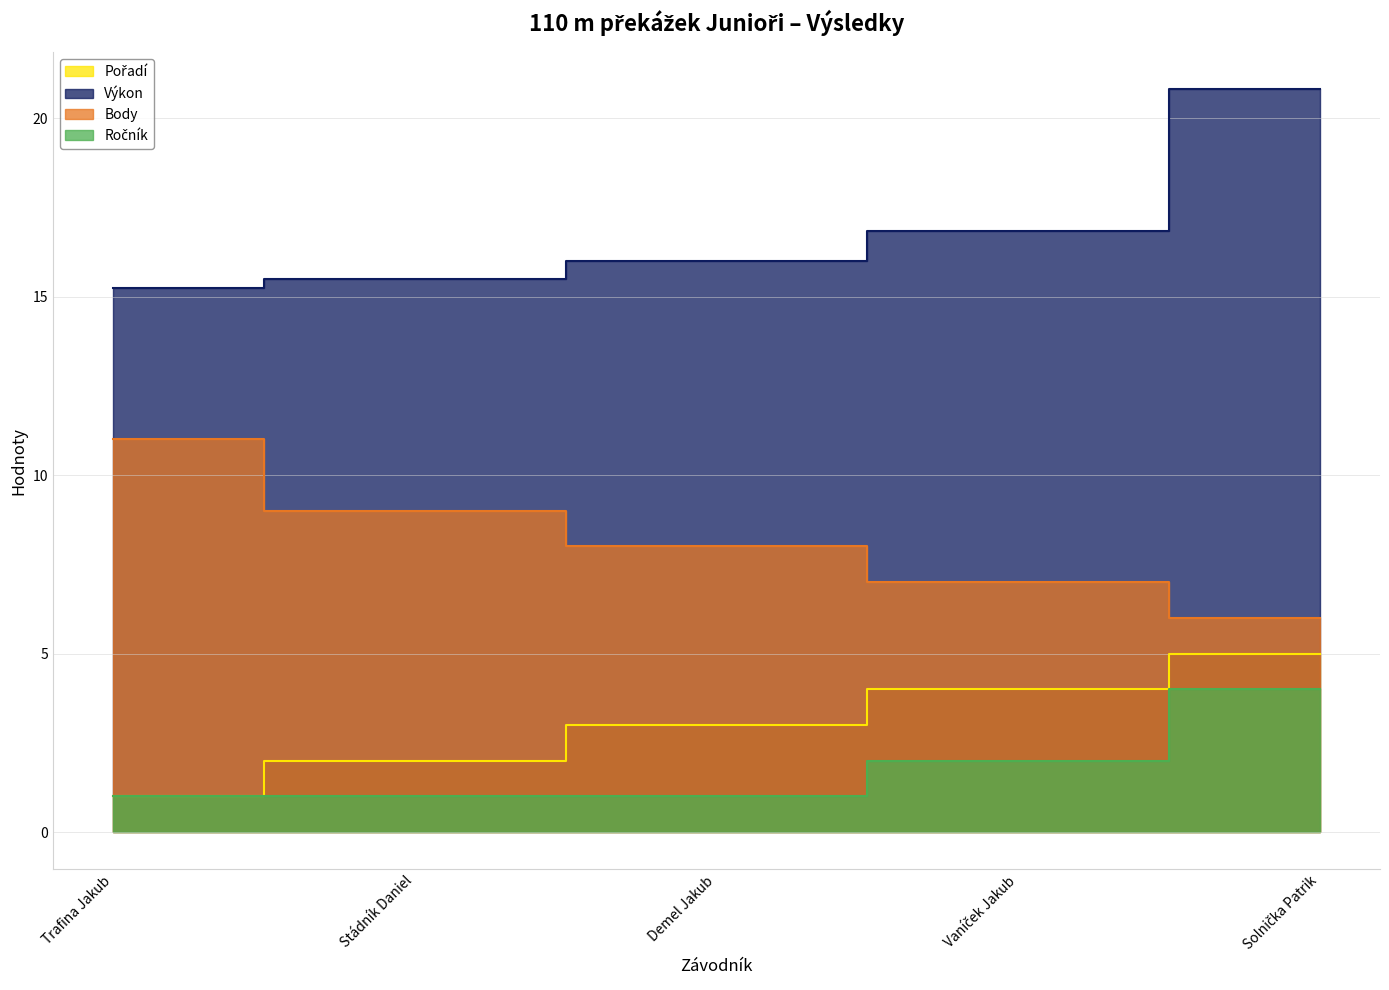

What is the difference between the second highest and second lowest values in the Pořadí series?

2.0